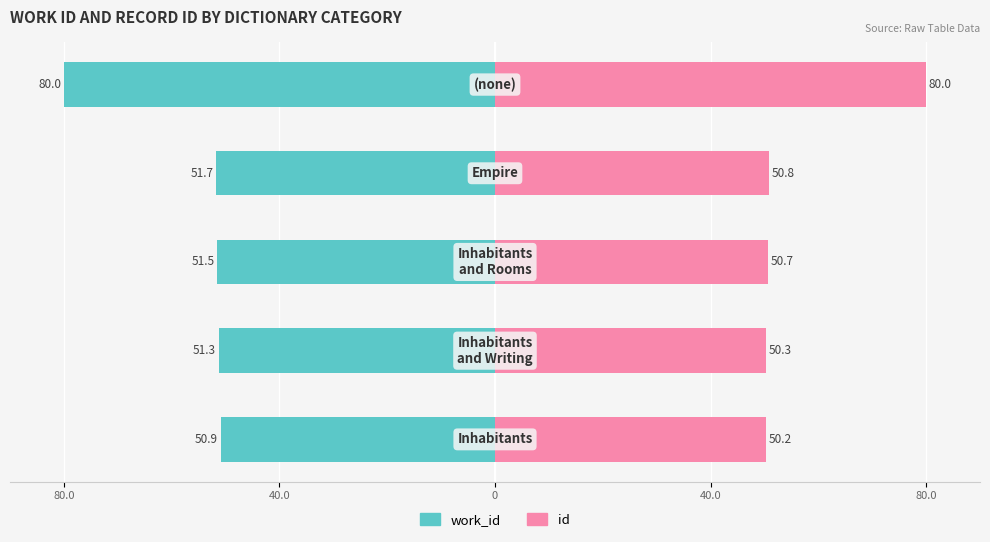

How many categories are shown in the chart?

5